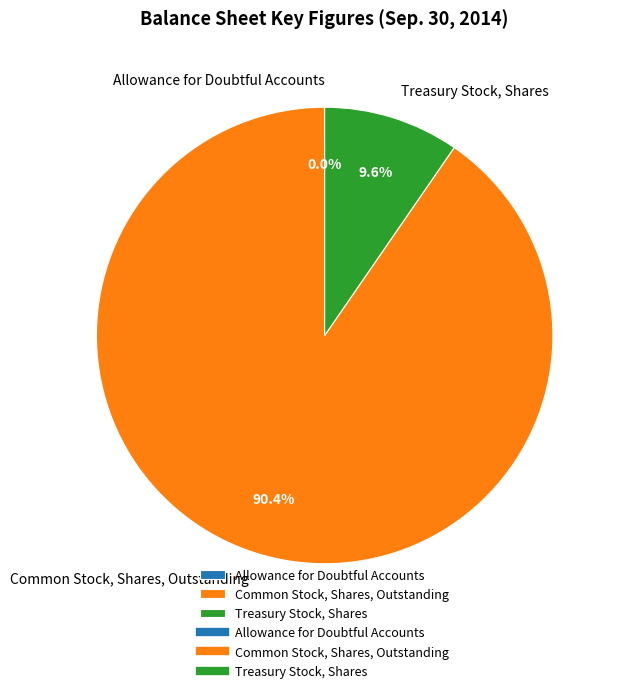

What is the majority slice?

Common Stock, Shares, Outstanding